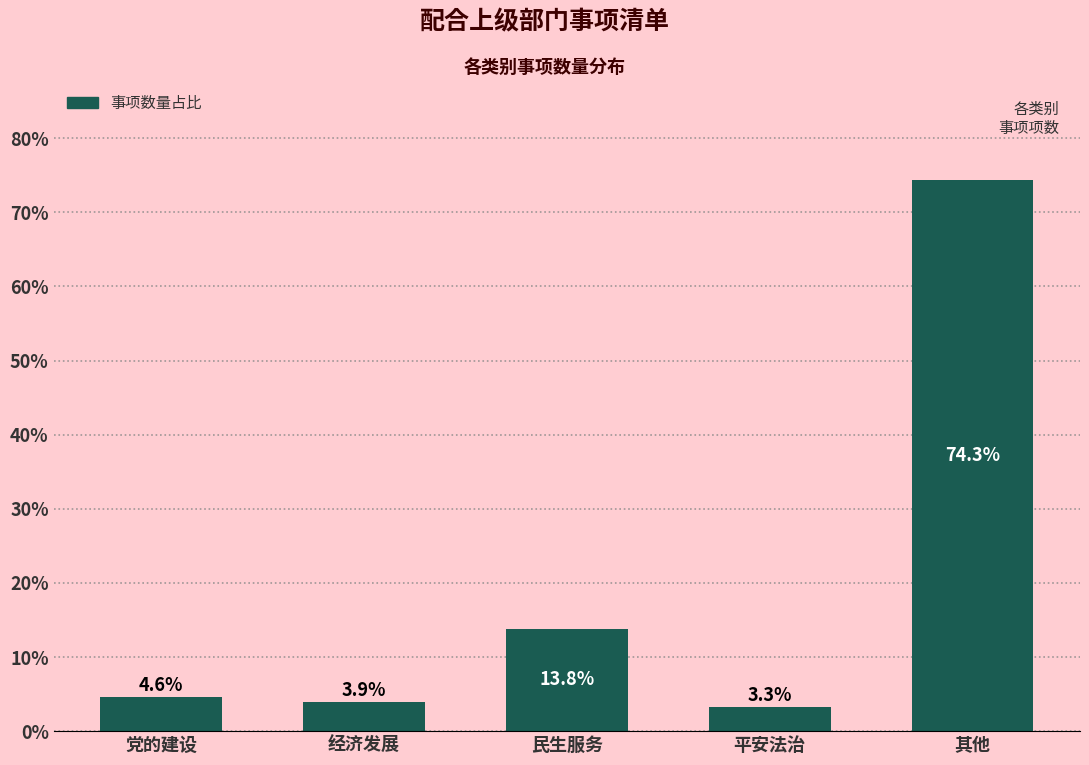

Reading right to left, what are all the values shown in this chart?

其他=74.3	平安法治=3.3	民生服务=13.8	经济发展=3.9	党的建设=4.6